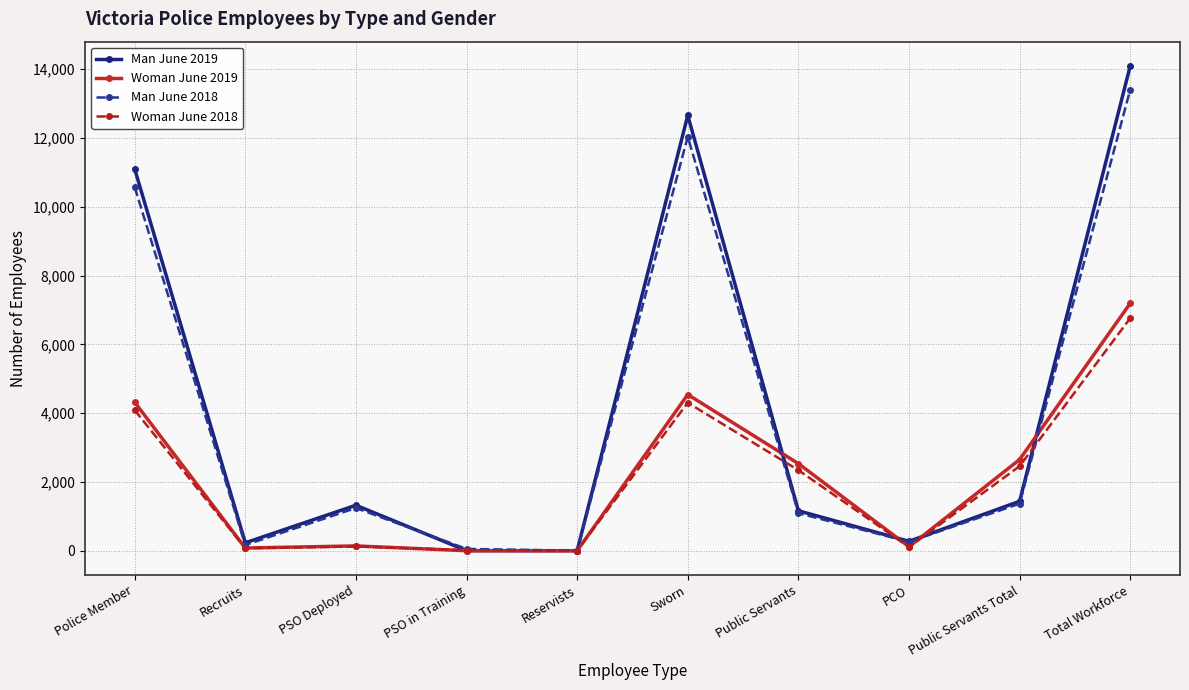

The value of Woman June 2019 at PCO is 118. True or false?

True